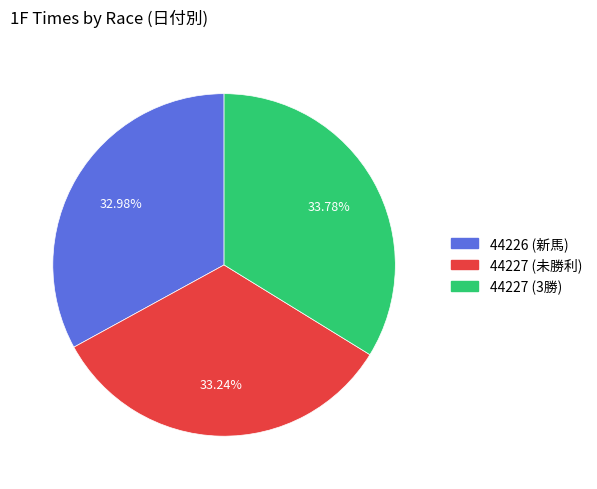

To the nearest percent, what percentage of the pie is 44227 (未勝利)?

33%